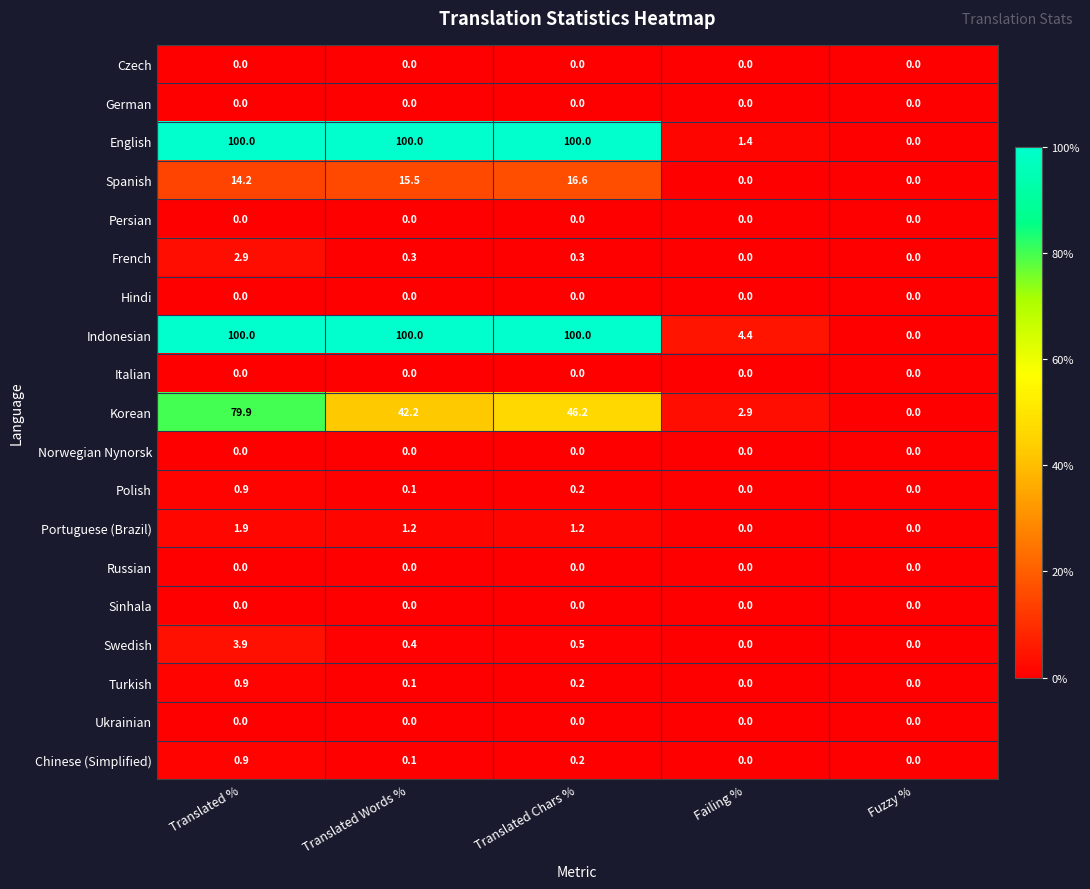

What value does the Korean series have at Translated %?

79.9